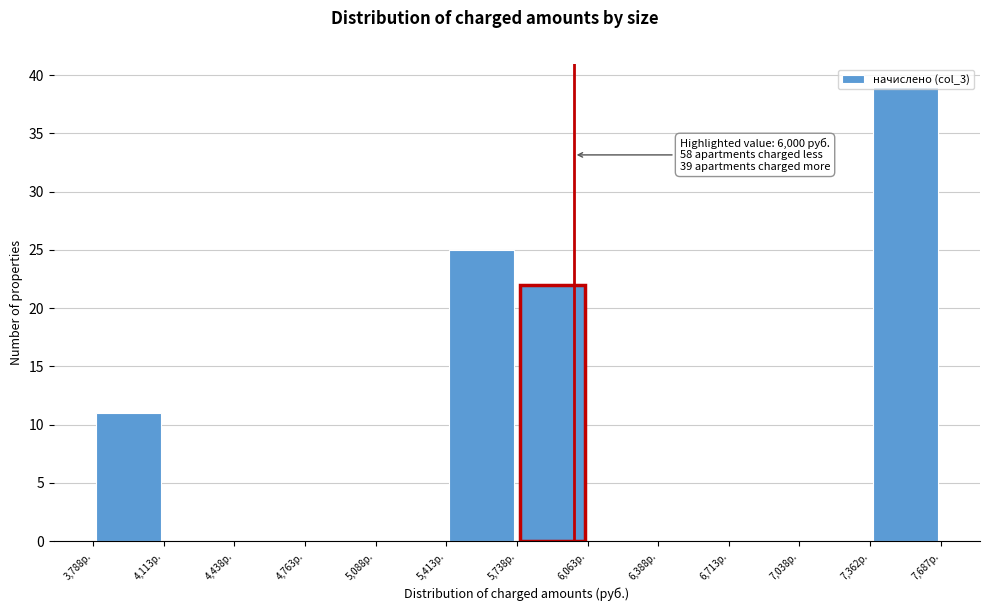

Over which range of the x-axis is the bar tallest?

7350 to 7700